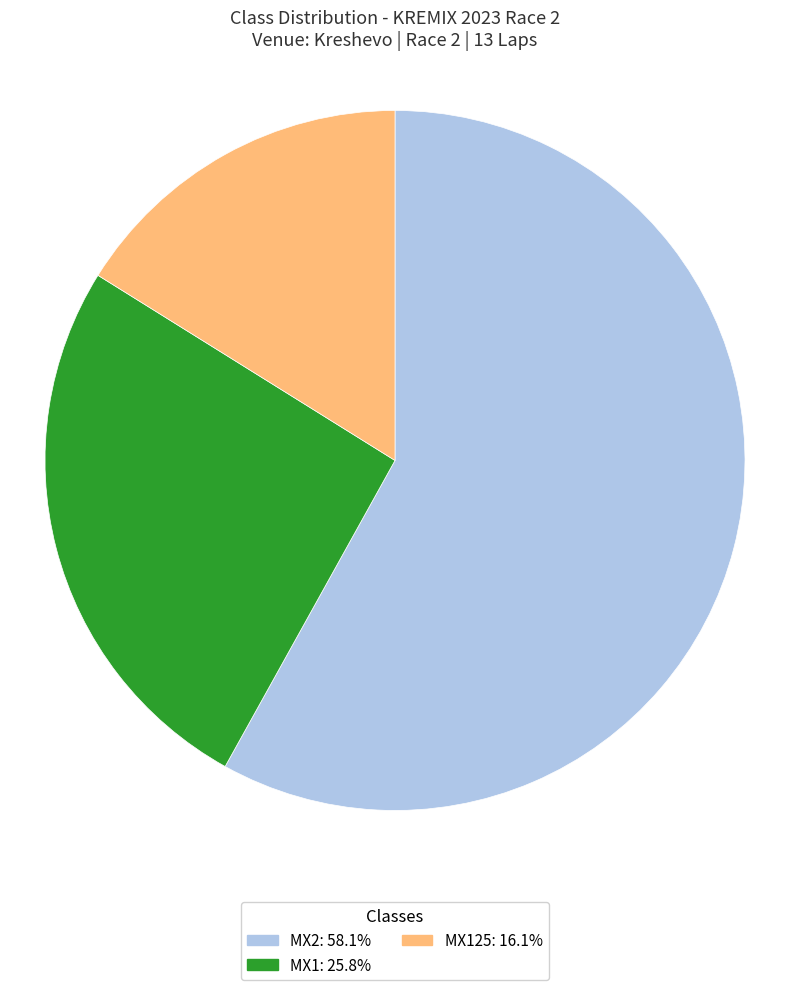

Does any single category account for the majority?

Yes